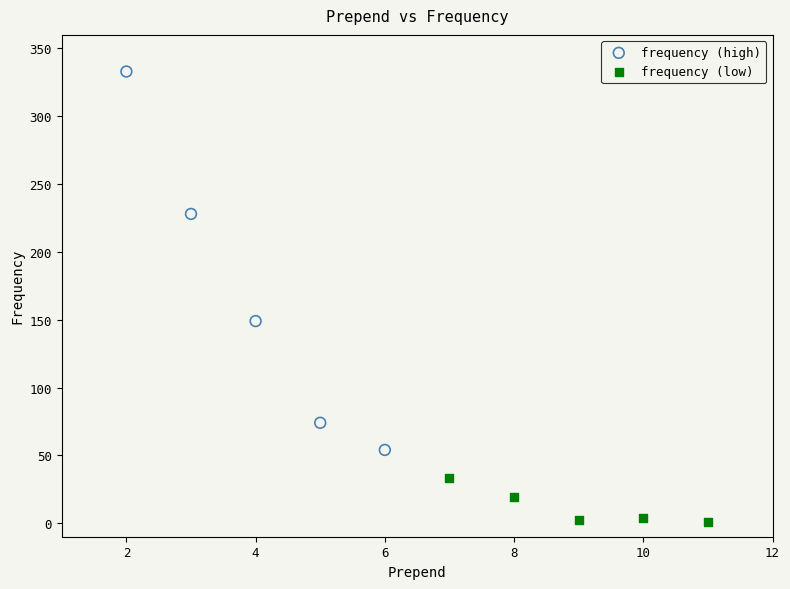

Which series contains the highest Y value?

frequency (high)